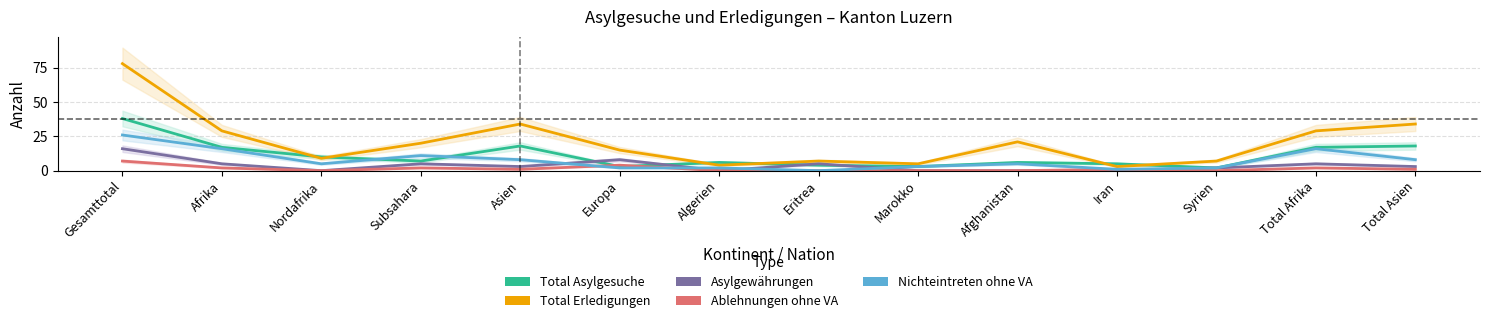

Between Marokko and Afghanistan, which is larger?

Afghanistan